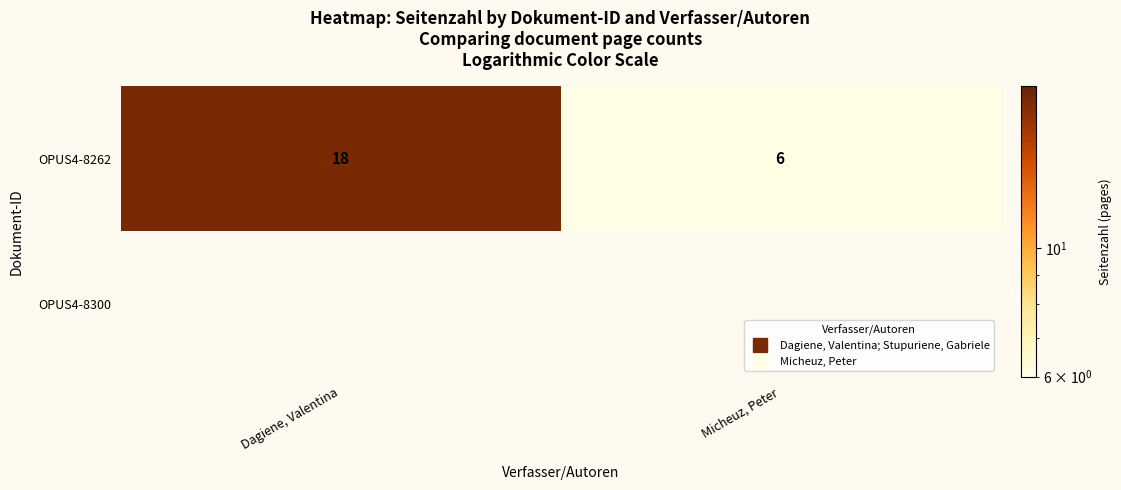

The value of OPUS4-8262 at Micheuz, Peter is 6.0. True or false?

True